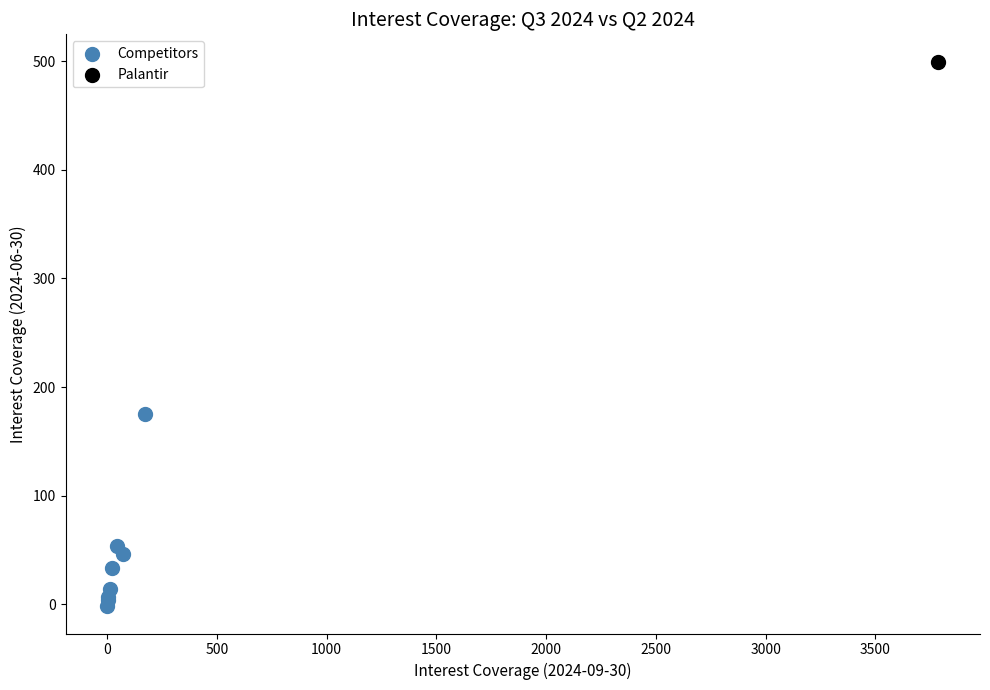

What are all the series names shown in the legend?

Competitors, Palantir